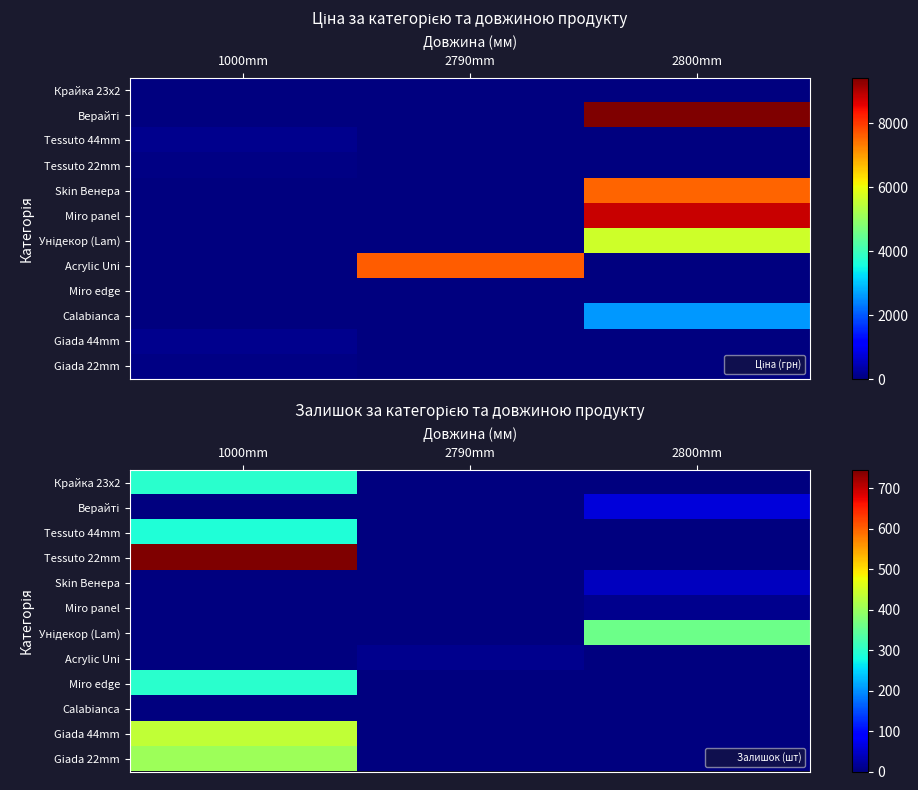

Count the Skin Венера values in the range 0 to 42.

3